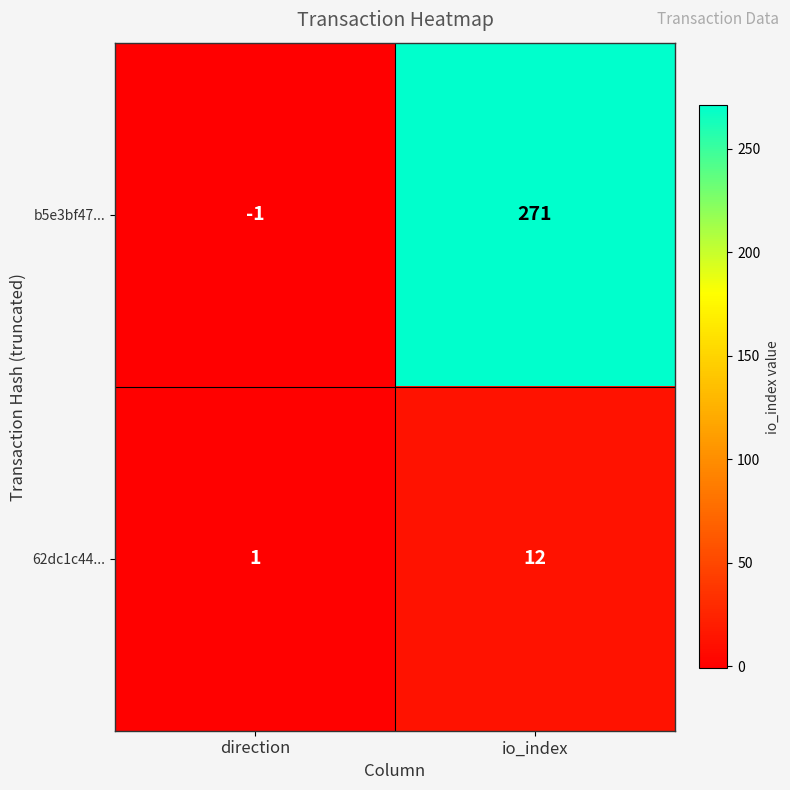

What is the difference between the 62dc1c44... values at direction and io_index?

11